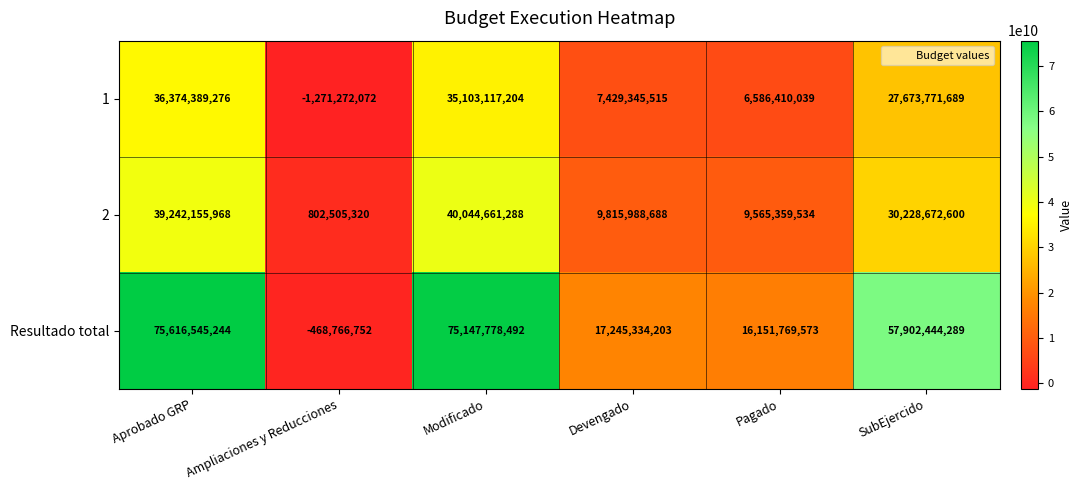

What is the difference between the highest and lowest values at Ampliaciones y Reducciones?

2073777392